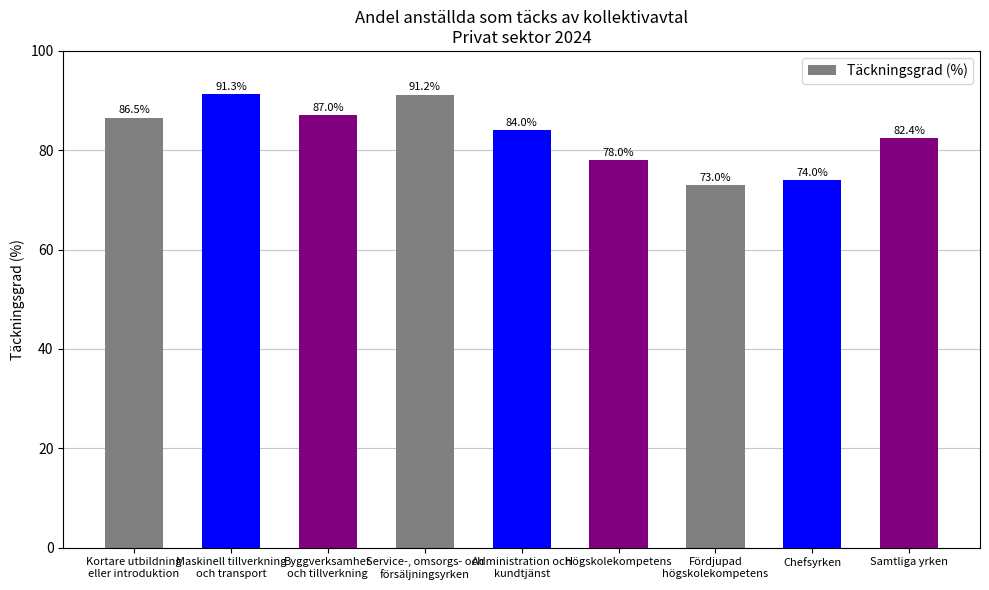

How many values are below 84?

4